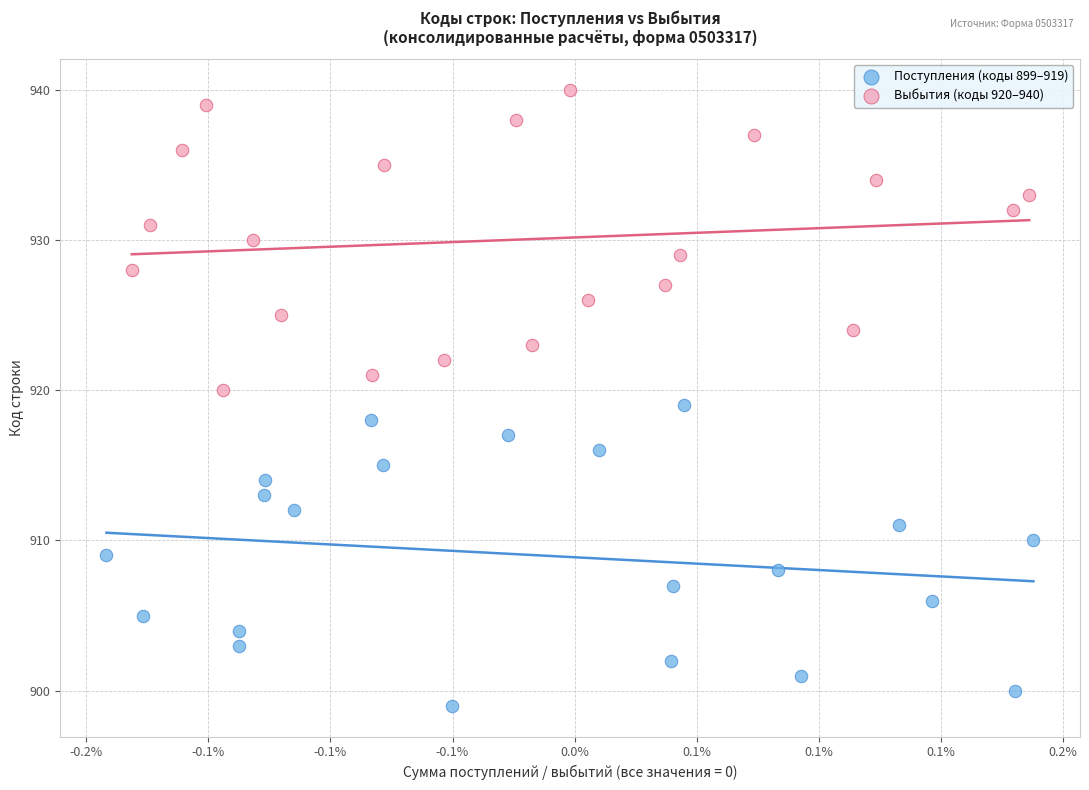

Which series contains the lowest Y value?

Поступления (коды 899–919)